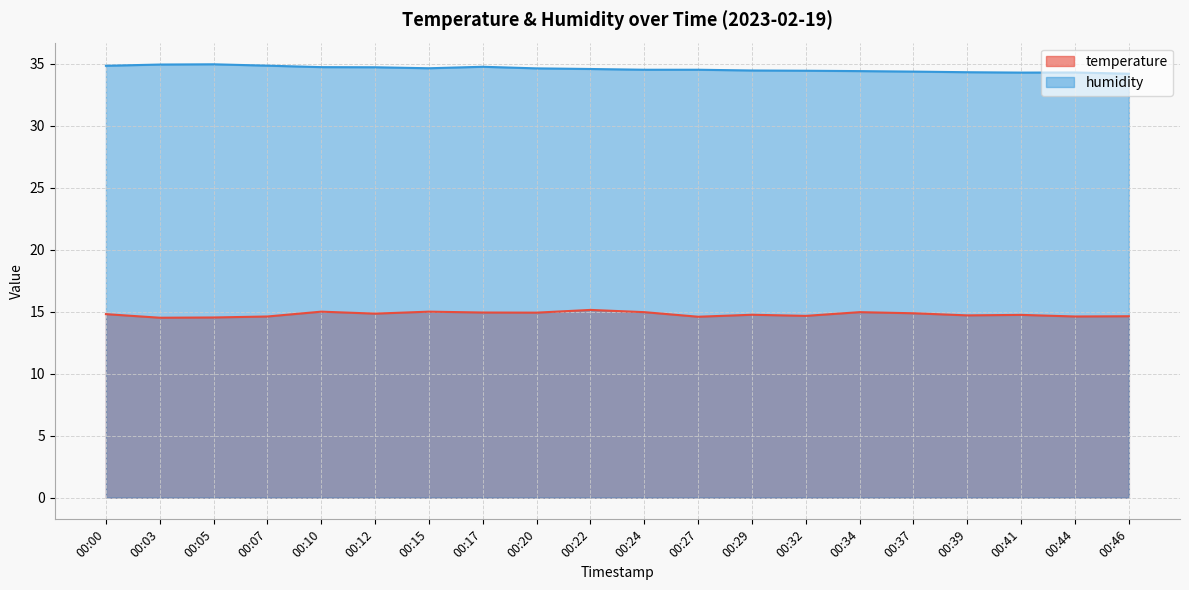

Where is humidity nearest to the value 34?

00:46